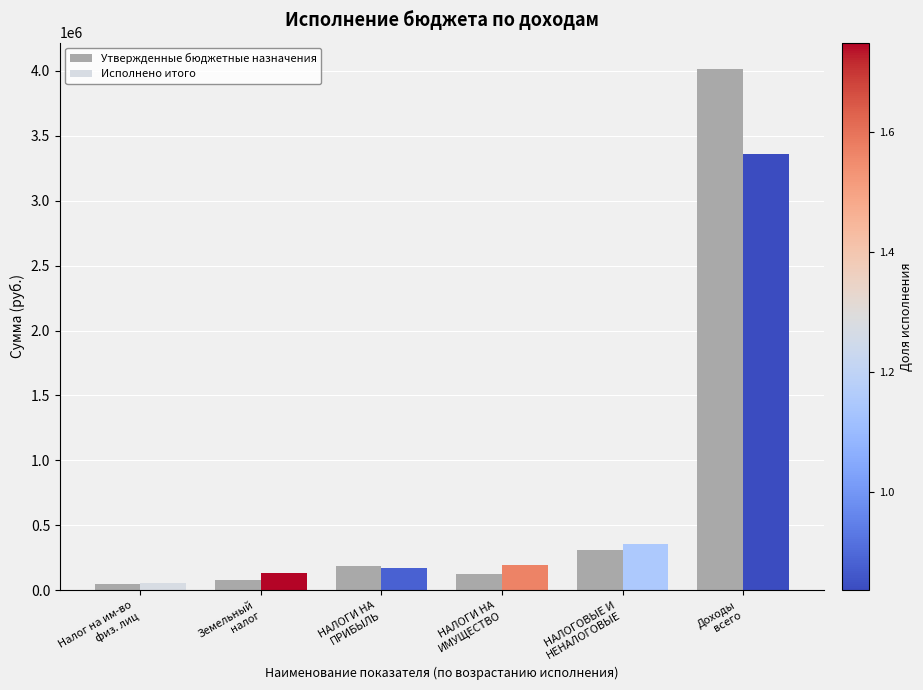

How many values in the Утвержденные бюджетные назначения series are below 190900?

3